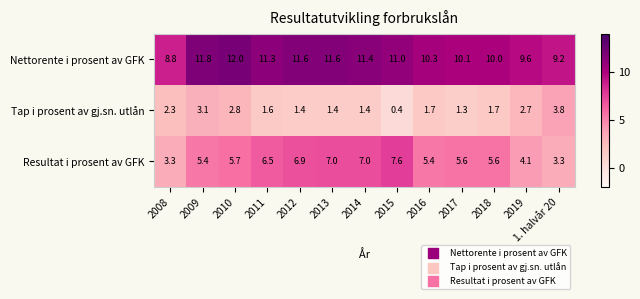

What is the difference between the highest and lowest values at 2010?

9.2